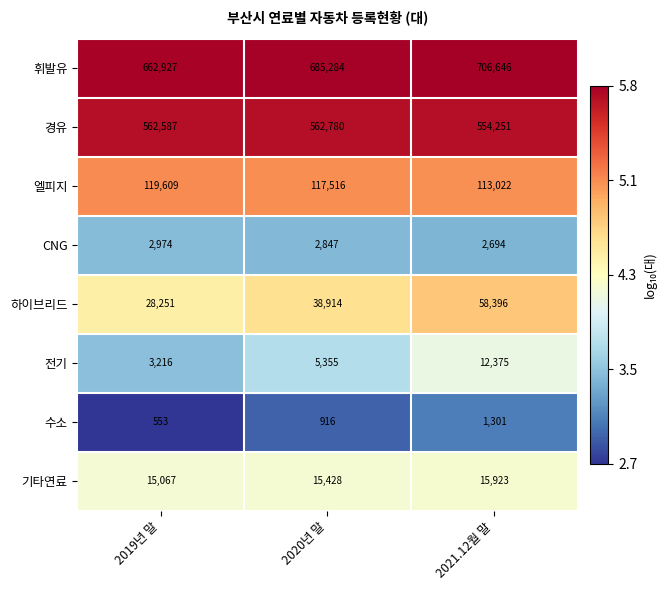

What value does the 휘발유 series have at 2020년 말?

685284